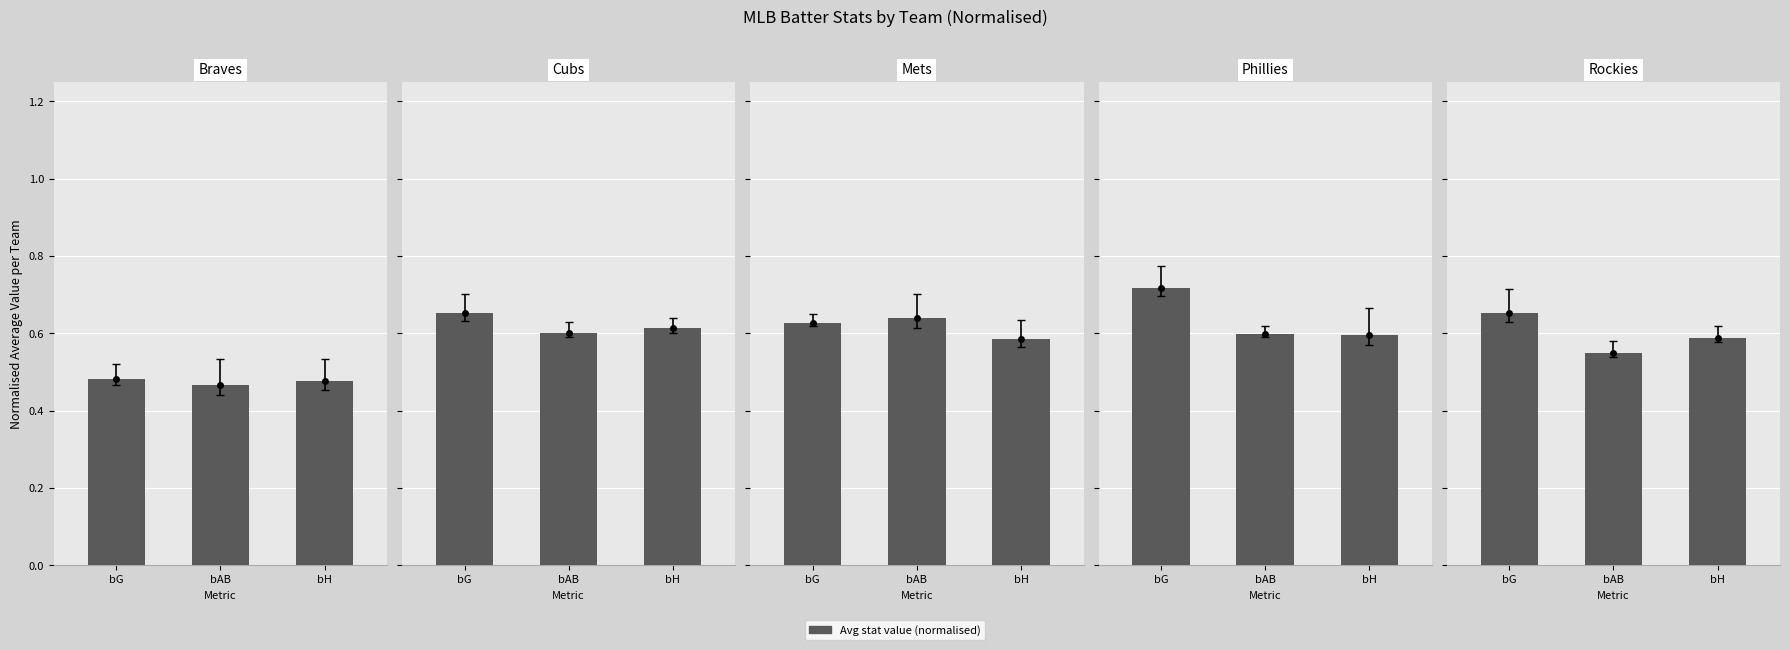

What position from the right is bG?

3